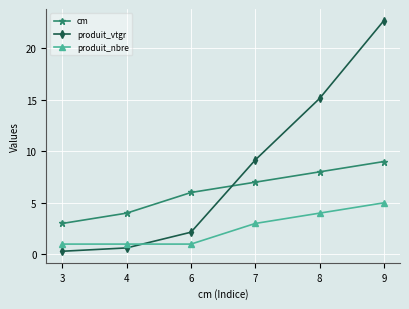

True or false: cm has more than 2 points higher than both neighbors.

False